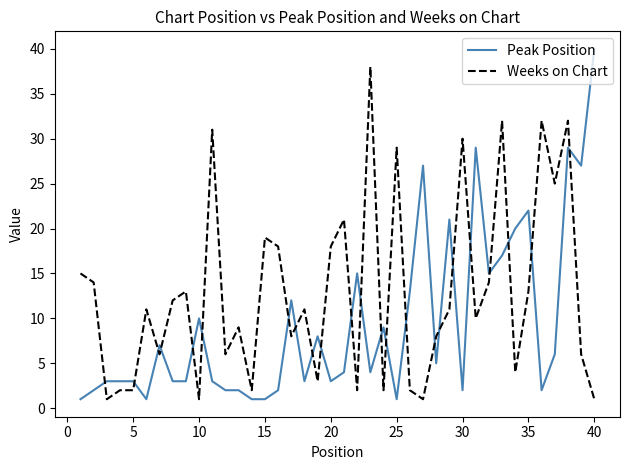

How many lines are shown in the chart?

2